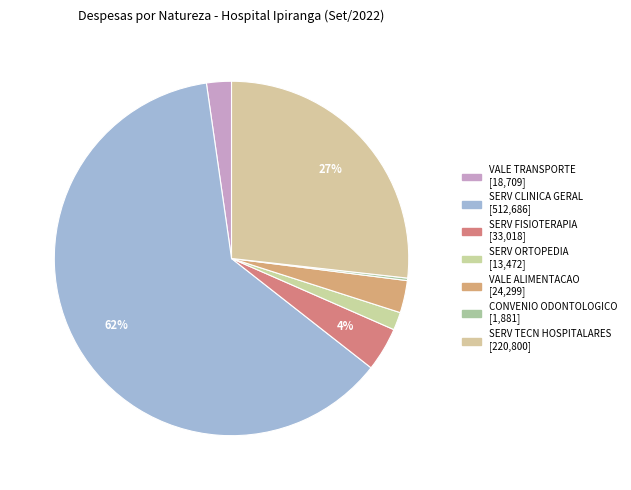

Rank the categories by value from highest to lowest.

SERV CLINICA GERAL, SERV TECN HOSPITALARES, SERV FISIOTERAPIA, VALE ALIMENTACAO, VALE TRANSPORTE, SERV ORTOPEDIA, CONVENIO ODONTOLOGICO